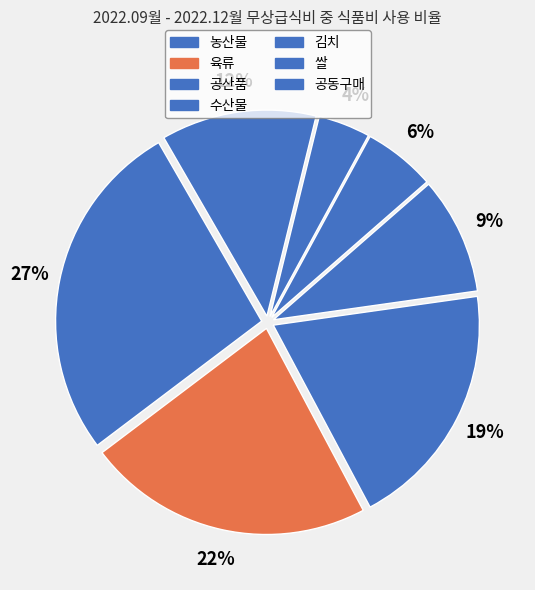

True or false: 공산품 accounts for 19% of the total.

True